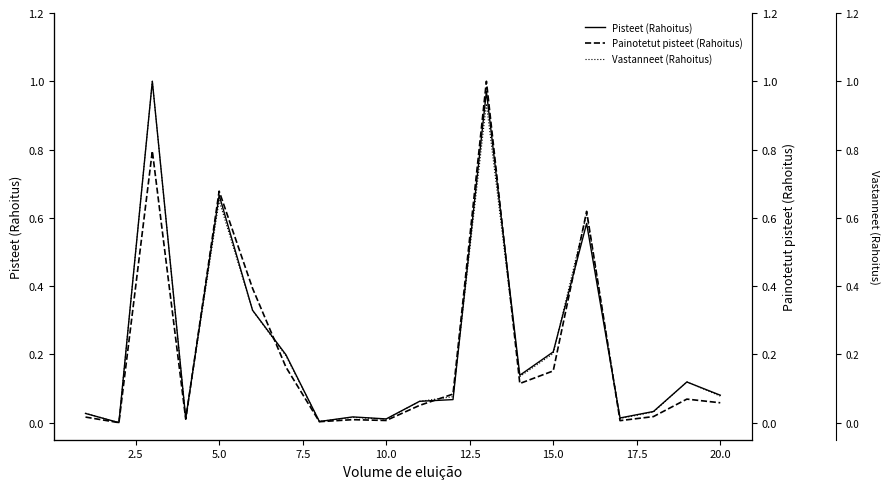

True or false: Pisteet (Rahoitus) has a value of 0.2 at 5.0.

False